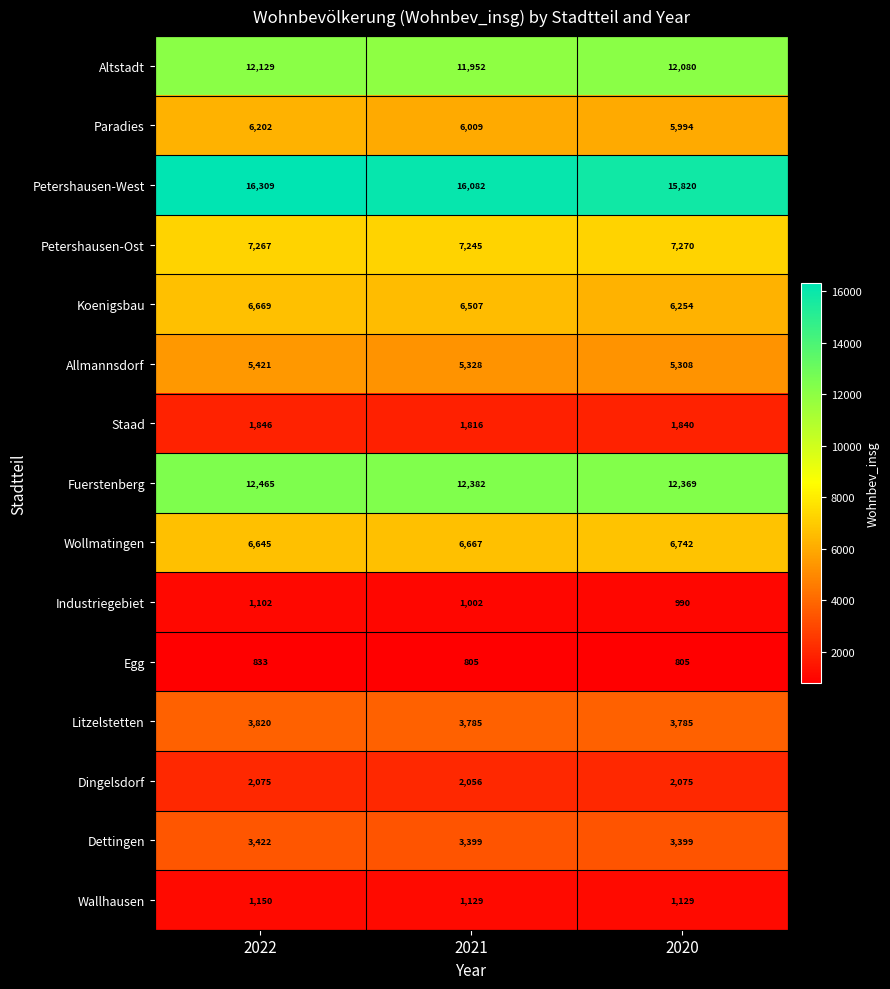

At which label does Wollmatingen reach its peak?

2020